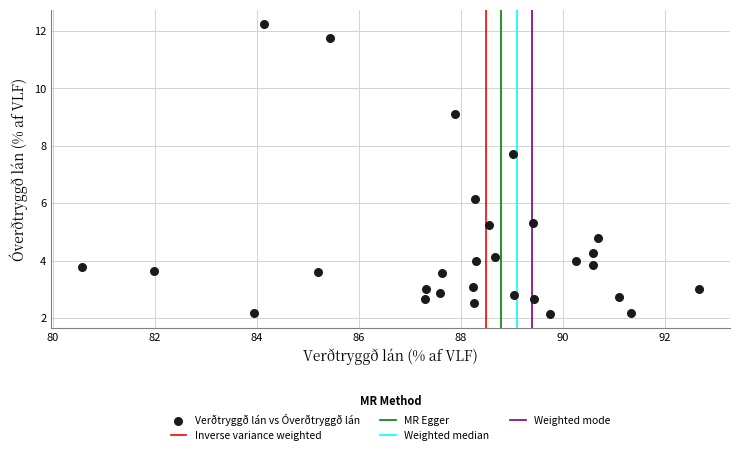

What is the range of Y values (max minus min)?

10.1